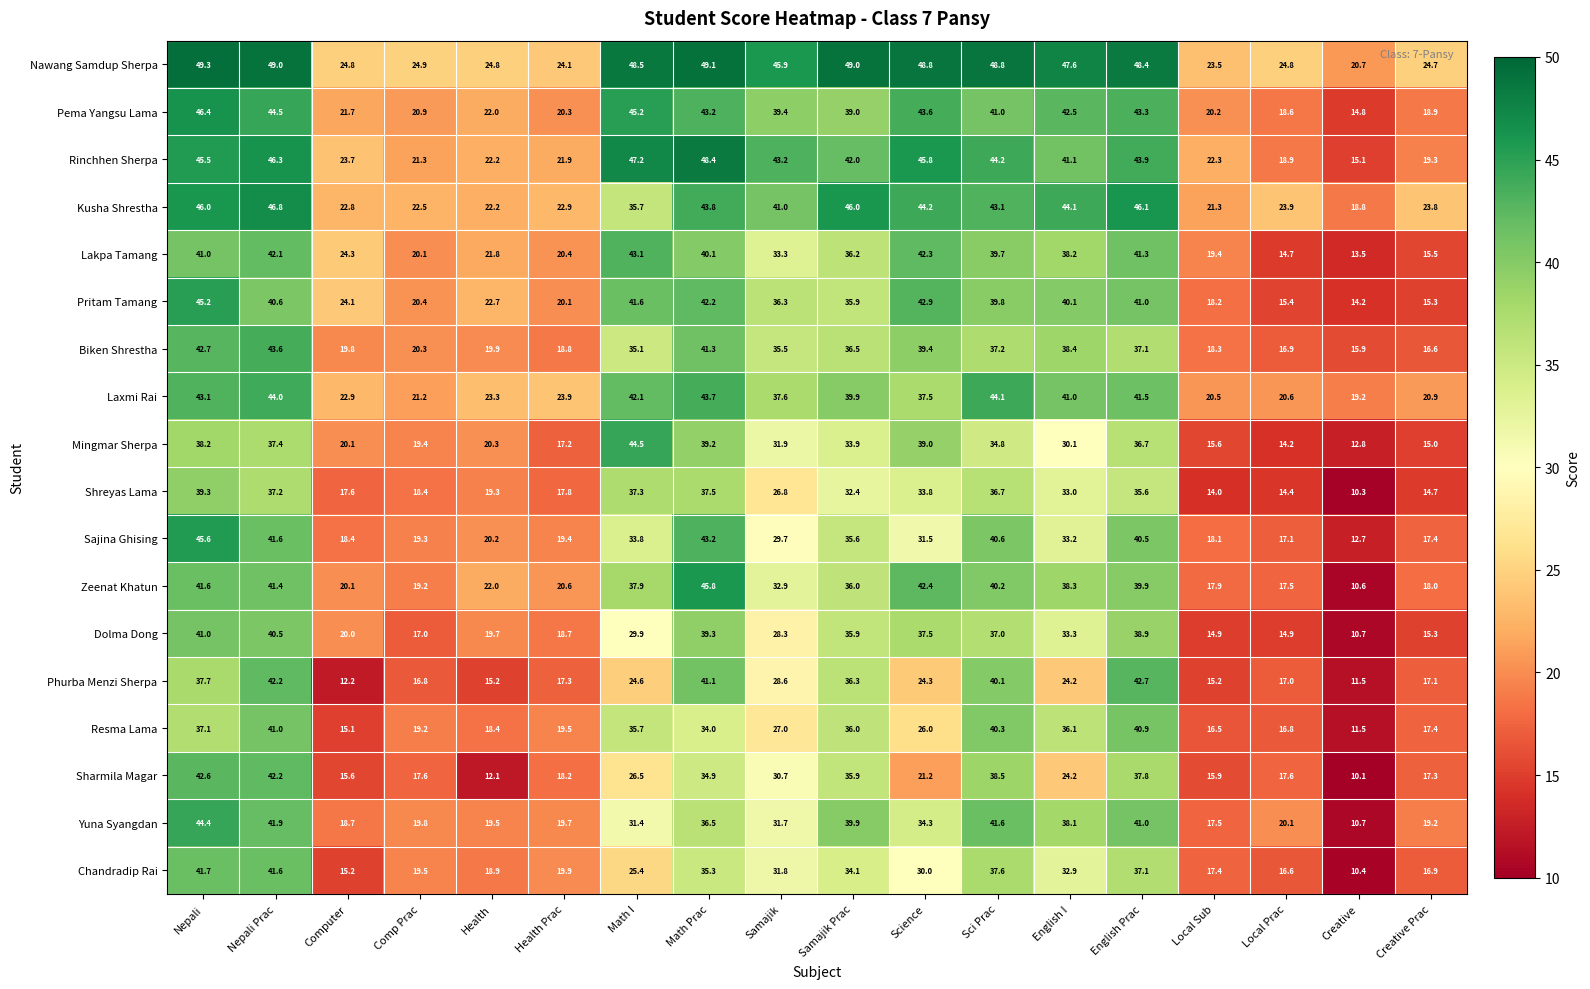

Where is Mingmar Sherpa nearest to the value 28?

English I